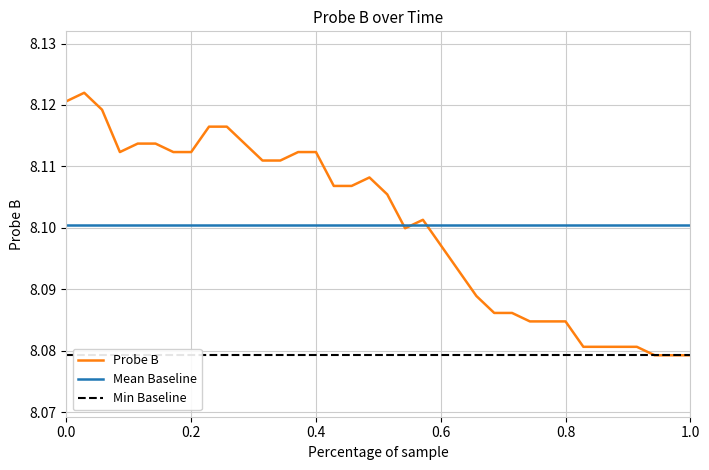

True or false: the data shows 1.8 at 2024-06-12 22:59.

False